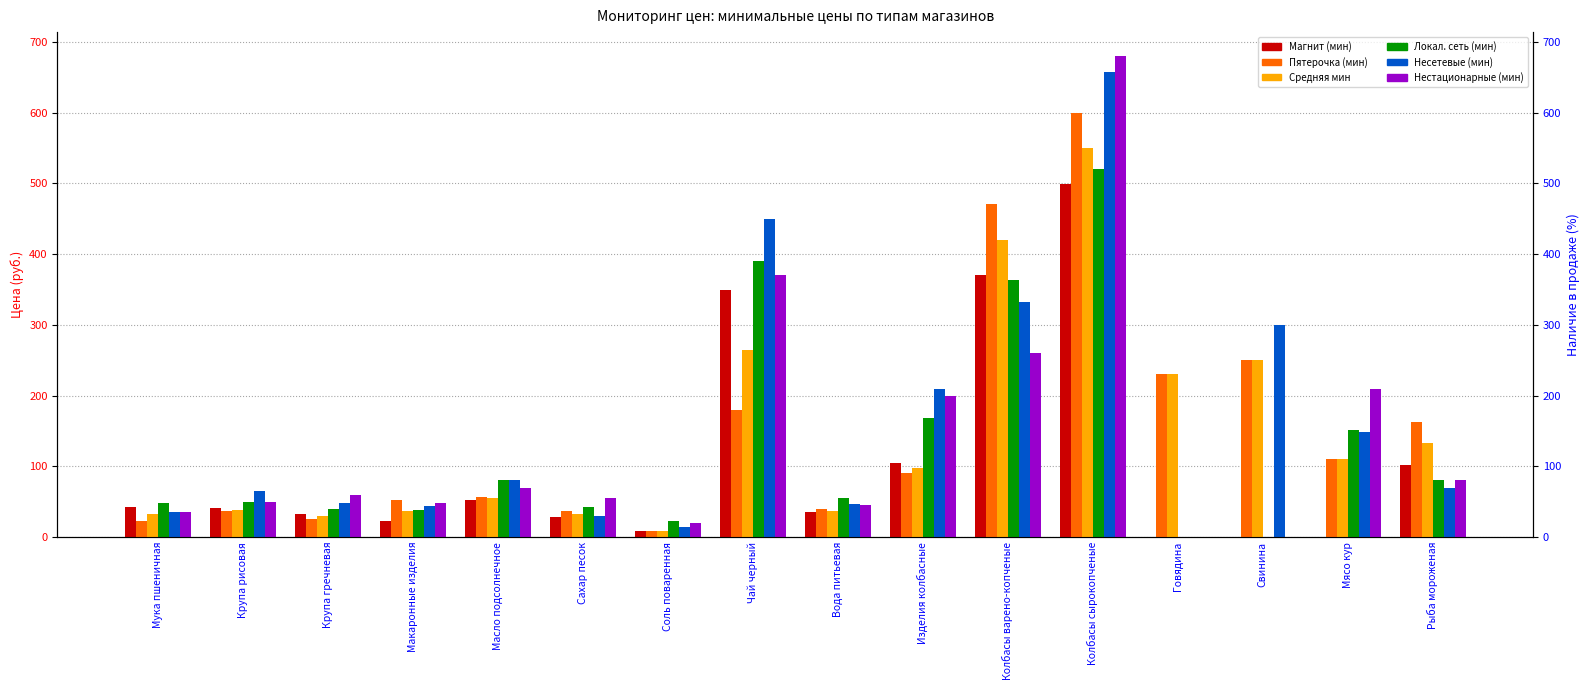

Read the Магнит (мин) value at Мука пшеничная.

42.0